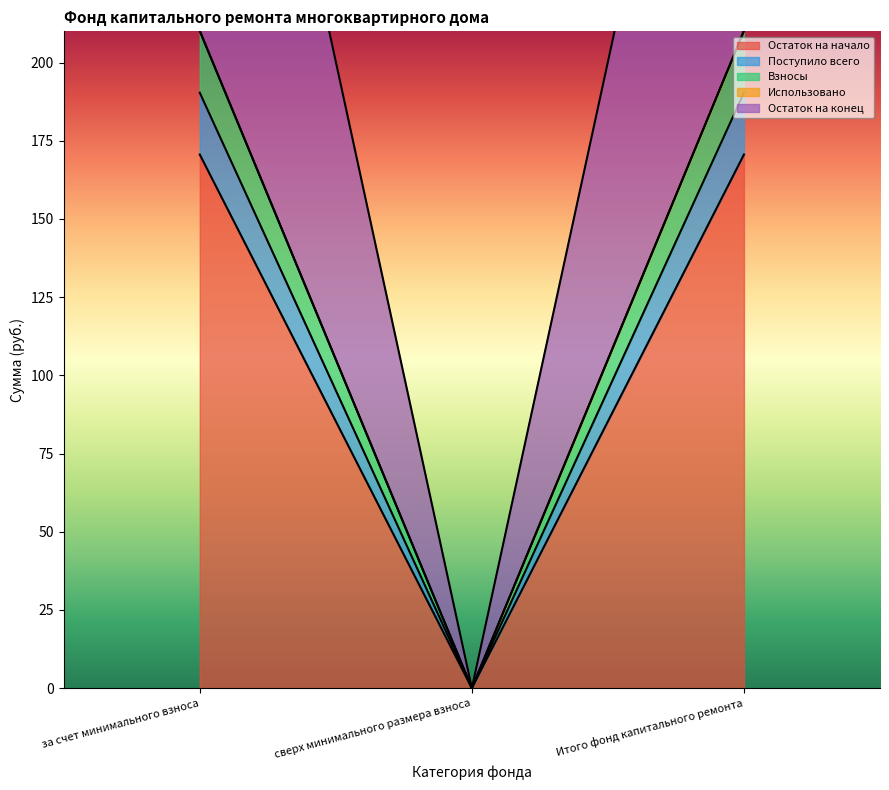

The Остаток на конец series shows 146.9 at за счет минимального взноса. True or false?

False